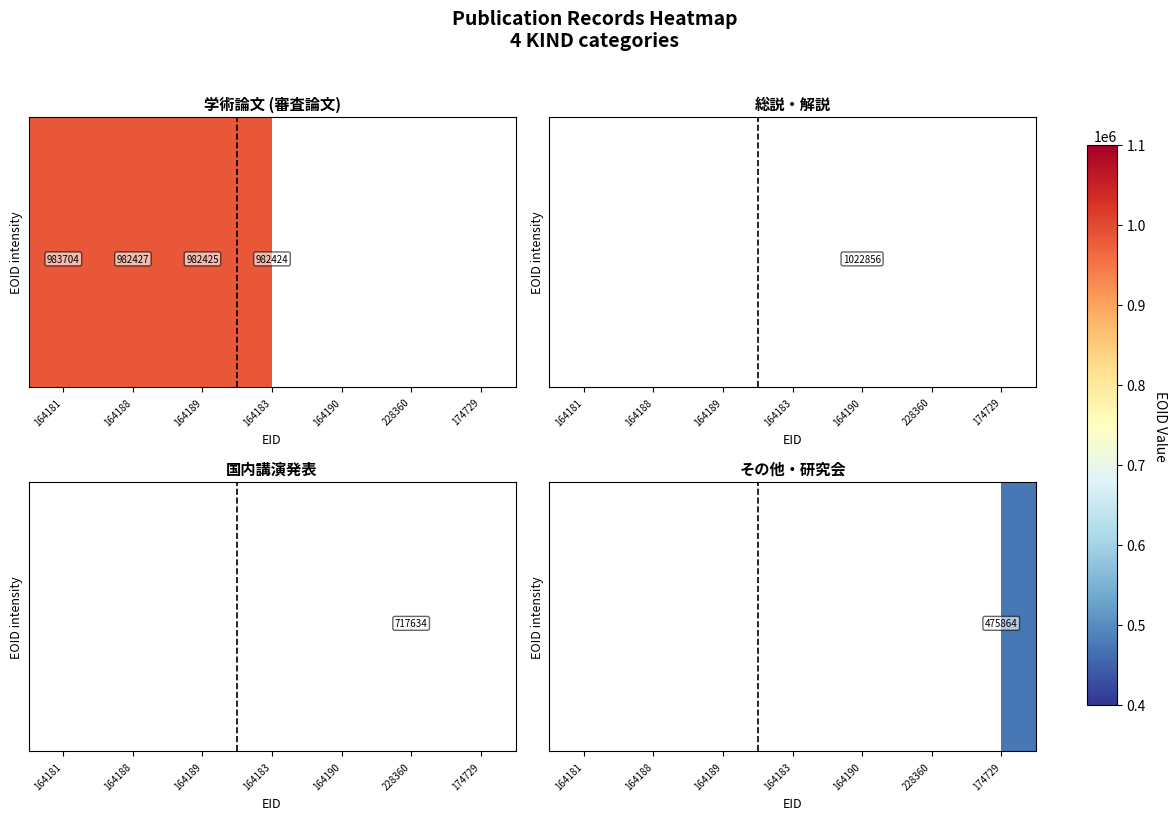

At which category is the sum across all series the highest?

174729